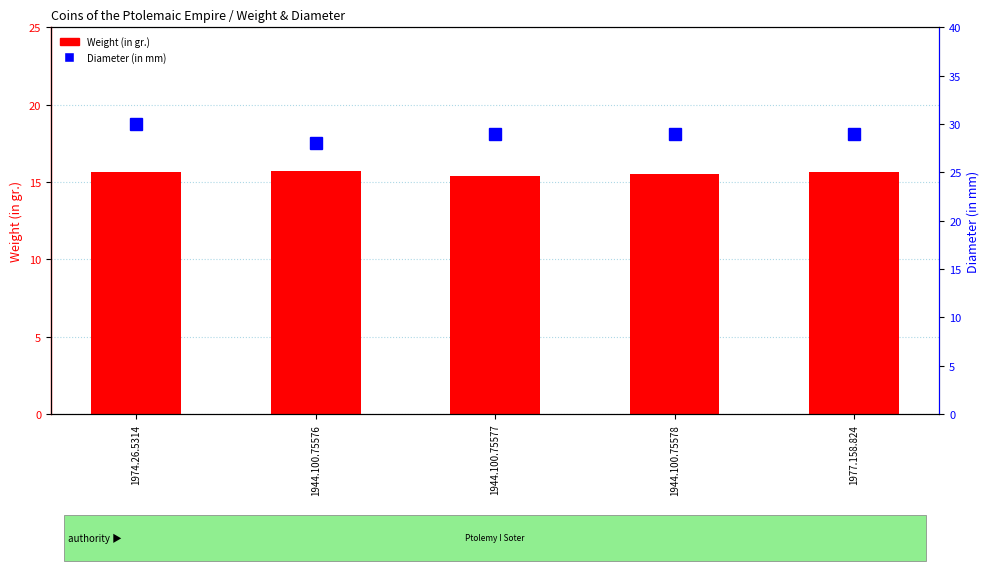

True or false: Diameter (in mm) has a value of 46.4 at 1944.100.75576.

False